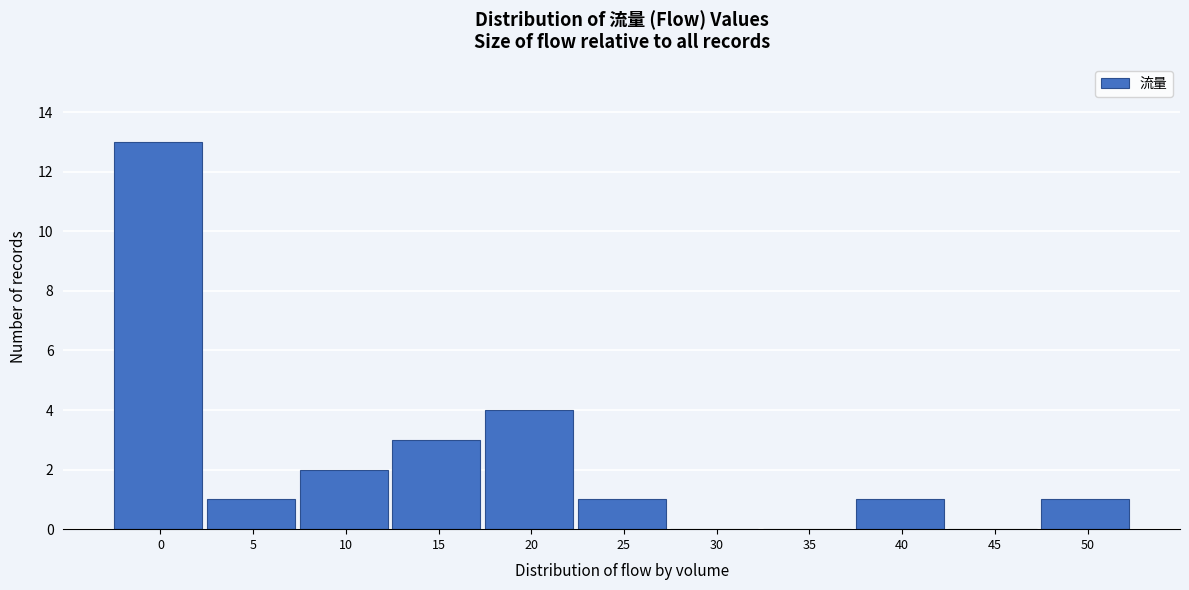

Reading left to right, extract all data points from this chart.

0=13	5=1	10=2	15=3	20=4	25=1	30=0	35=0	40=1	45=0	50=1